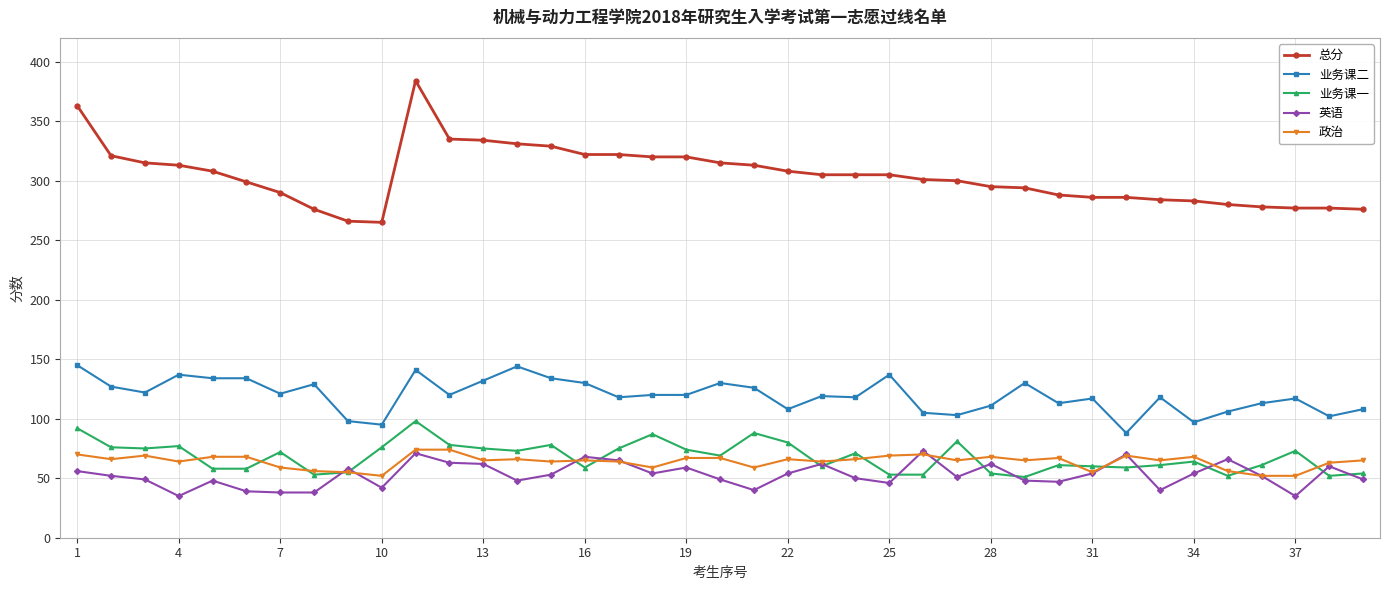

What is the average value of the 政治 series?

64